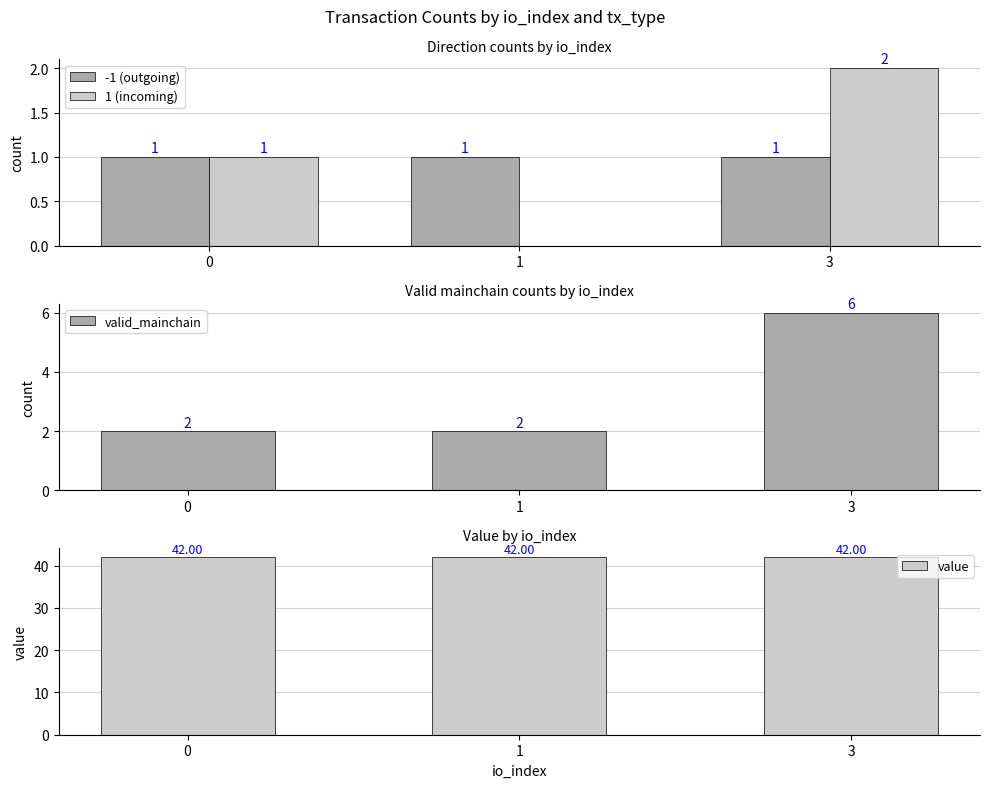

Rank the series at 1 from lowest to highest value.

1 (incoming), -1 (outgoing), valid_mainchain, value